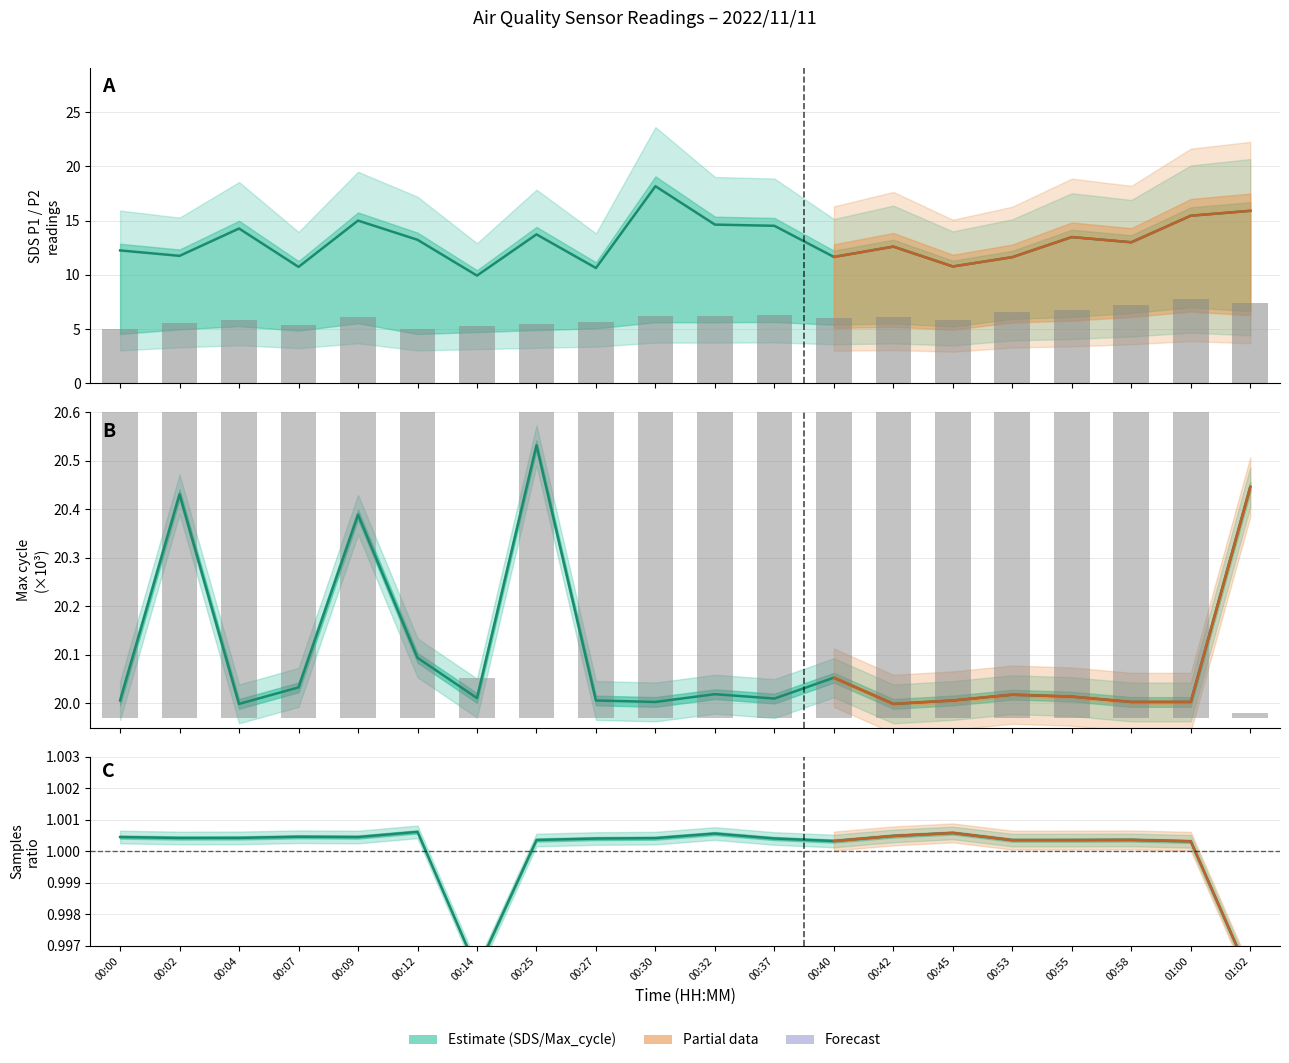

How many values in the Samples ratio series exceed 1?

18